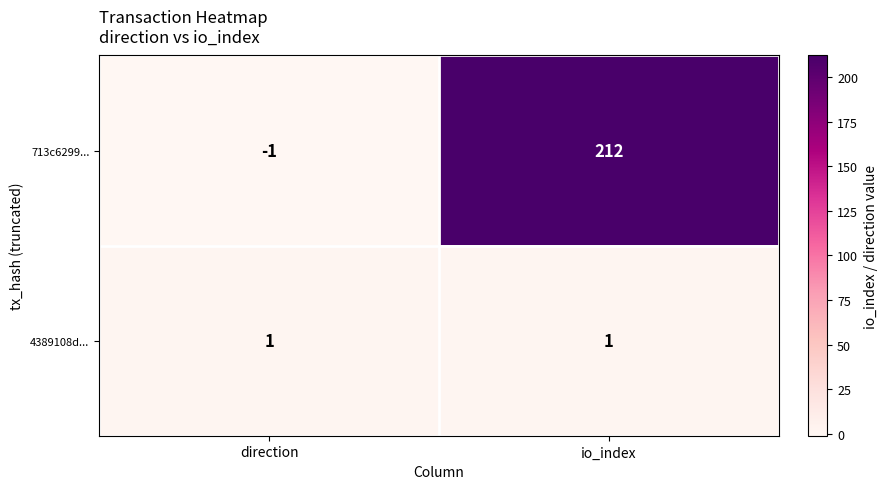

Reading left to right, extract all data points from this chart.

713c6299...: -1	212
4389108d...: 1	1